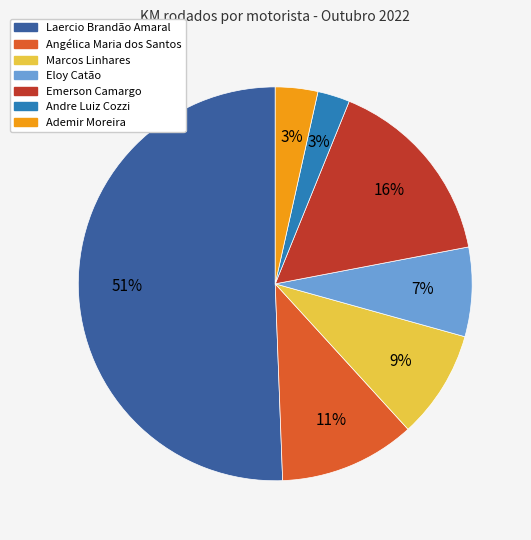

How many segments does this pie chart have?

7